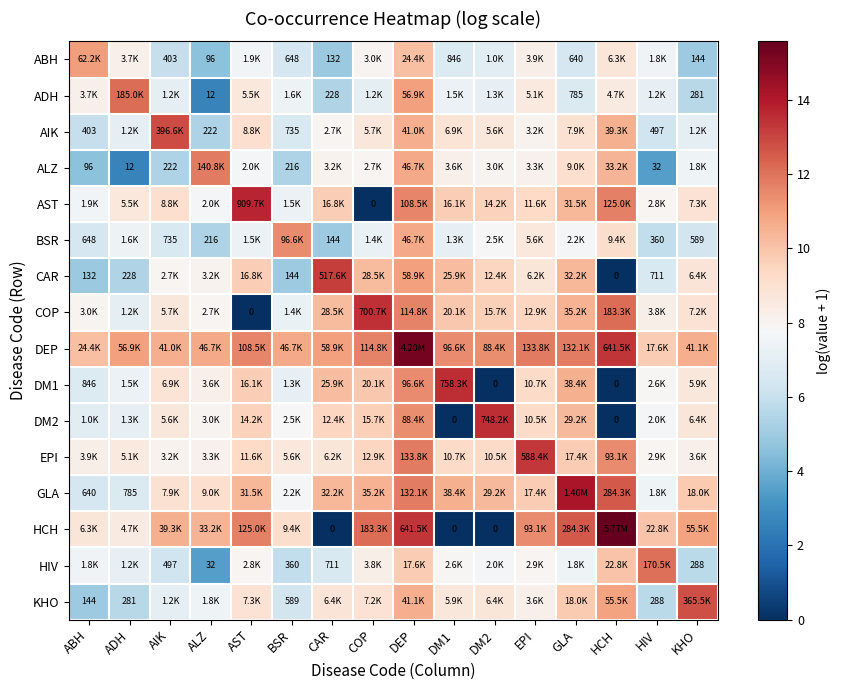

What is the difference between the maximum and second lowest values in the ALZ series?

8.4